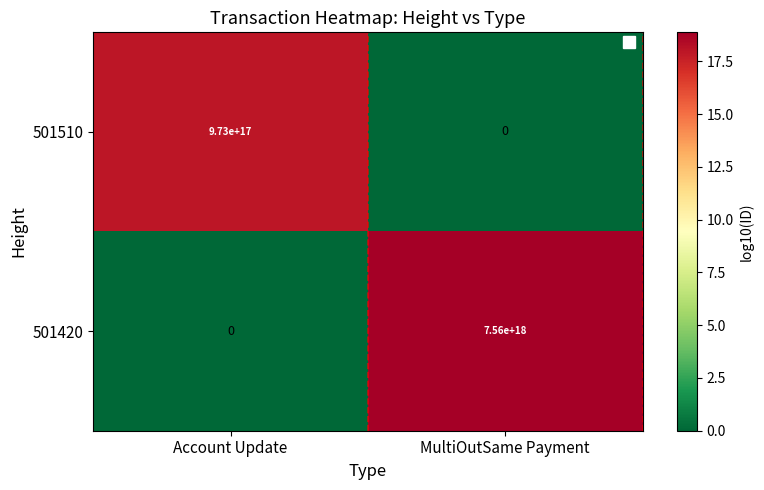

How many series are shown in this chart?

2